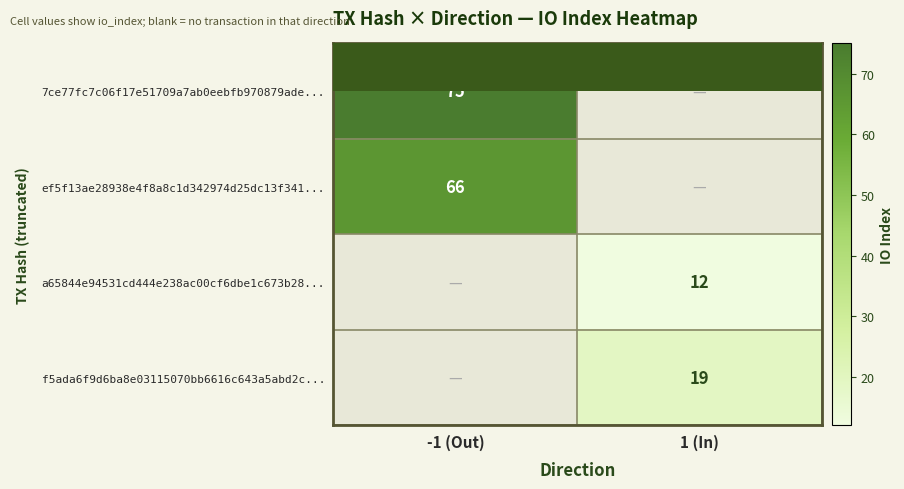

The value of a65844e94531cd444e238ac00cf6dbe1c673b28... at 1 (In) is 12. True or false?

True